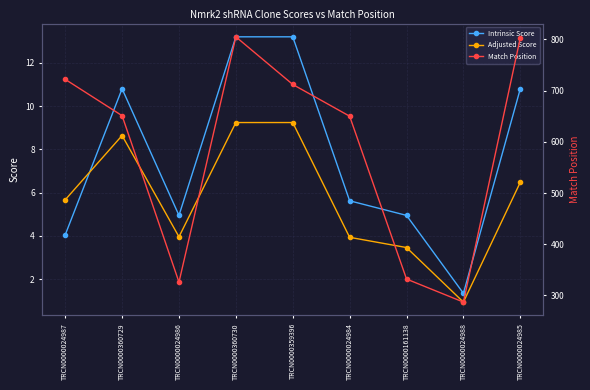

What is the difference between the Adjusted Score values at TRCN0000161138 and TRCN0000024988?

2.5